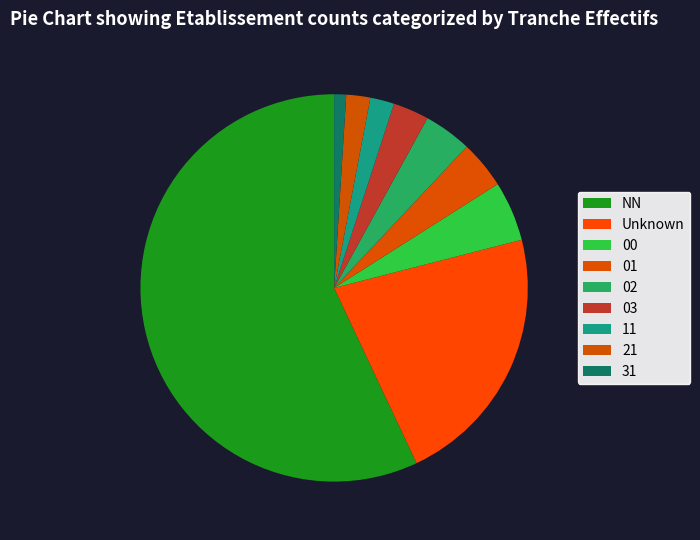

The 00 slice represents 11% of the pie. True or false?

False